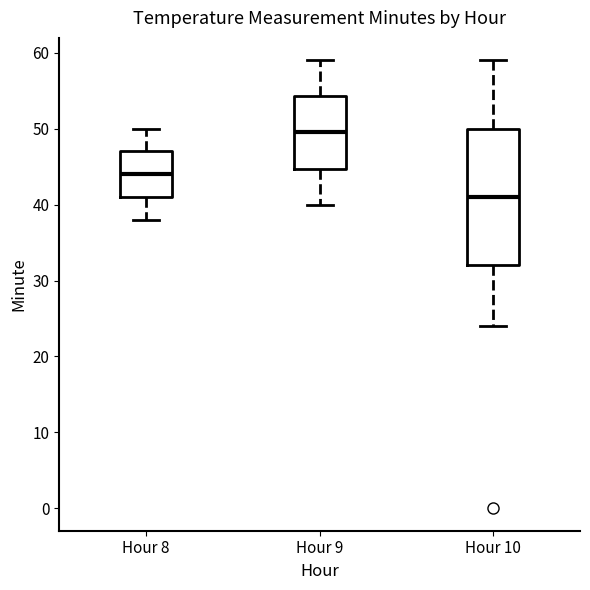

Reading left to right, read every box against the y-axis: the position of its median line, the range the box covers, and the ends of its whiskers. The values are not printed on the chart, so give them approximately, as read against the axis.

Hour 8: median 44, box 41 to 47, whiskers 38 to 50
Hour 9: median 50, box 45 to 54, whiskers 40 to 59
Hour 10: median 41, box 32 to 50, whiskers 24 to 59